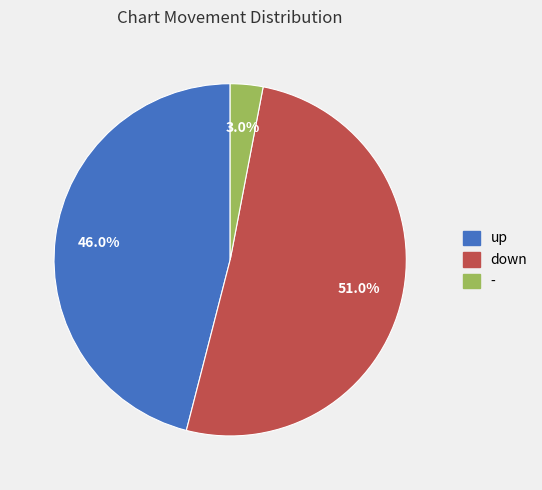

True or false: down accounts for 51% of the total.

True